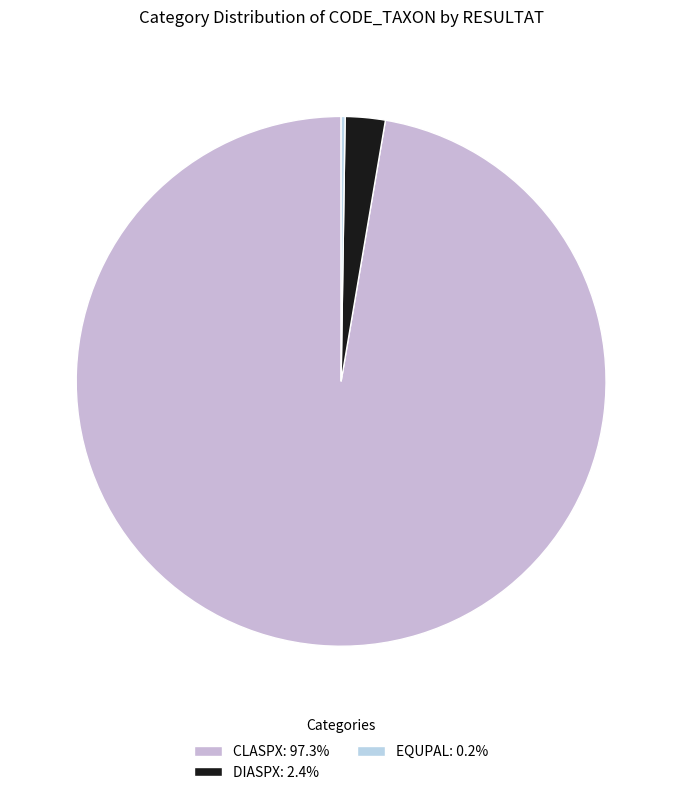

Which category accounts for the majority?

CLASPX